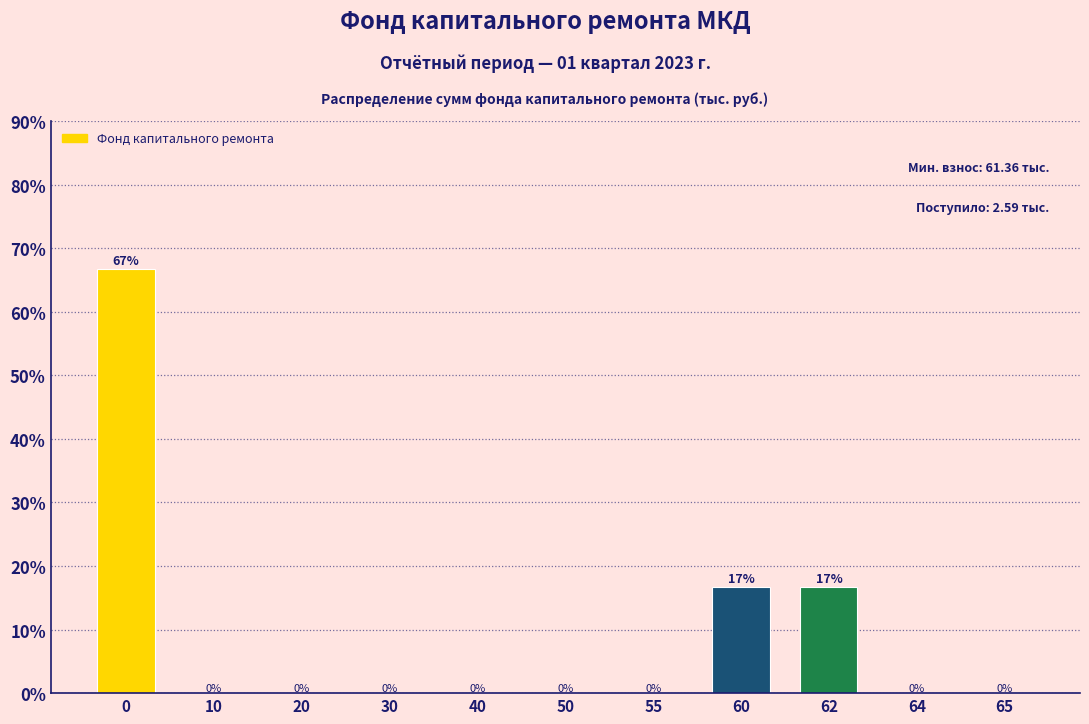

What is the approximate value at 60?

16.7